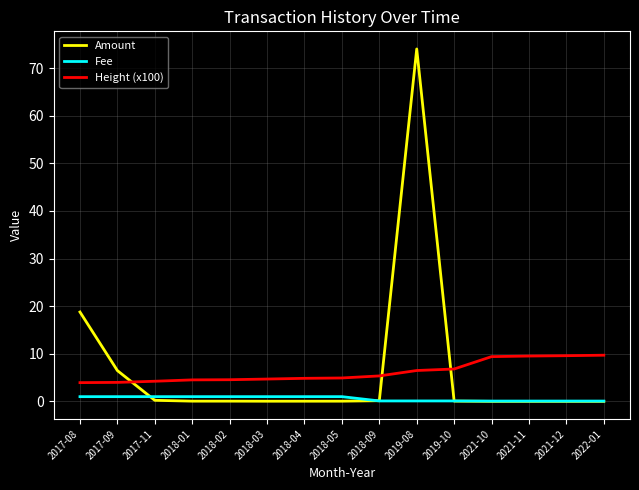

How many categories are shown in the chart?

15